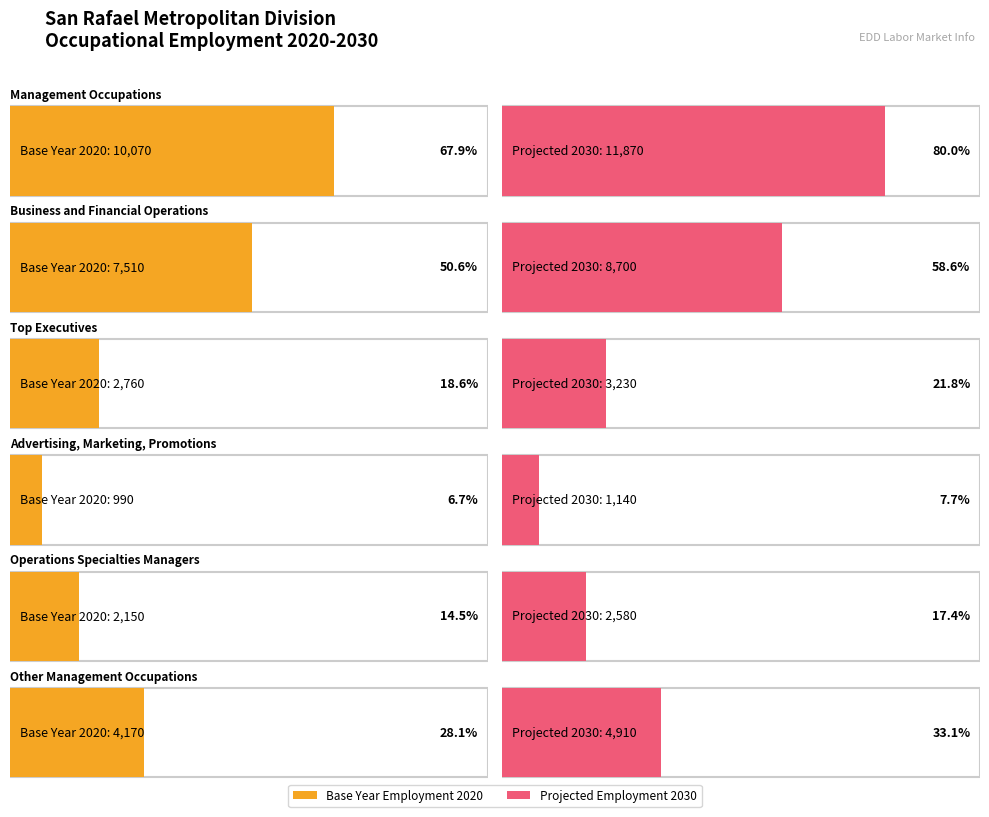

Which label corresponds to the smallest value in the chart?

Advertising, Marketing, Promotions